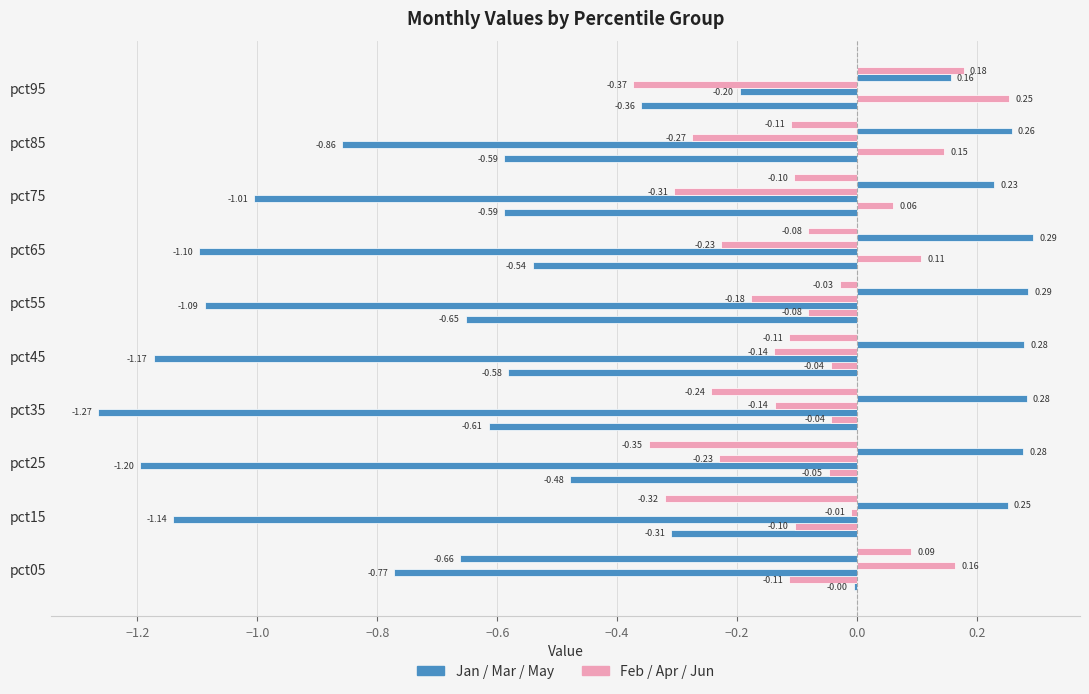

How many distinct data groups are displayed?

6